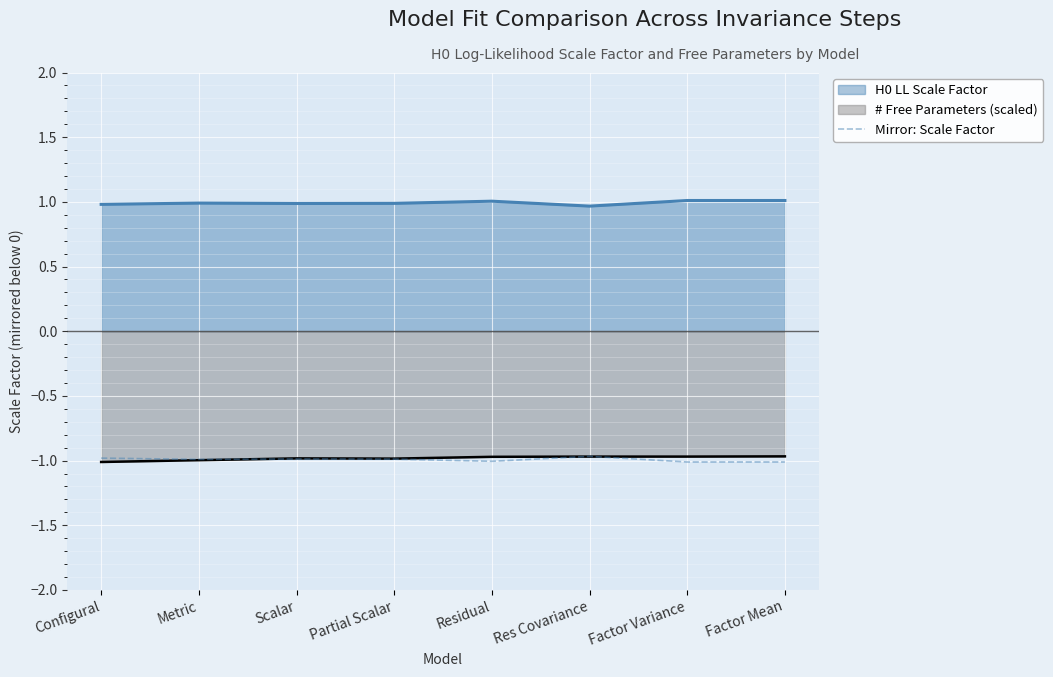

How many lines are shown in the chart?

3